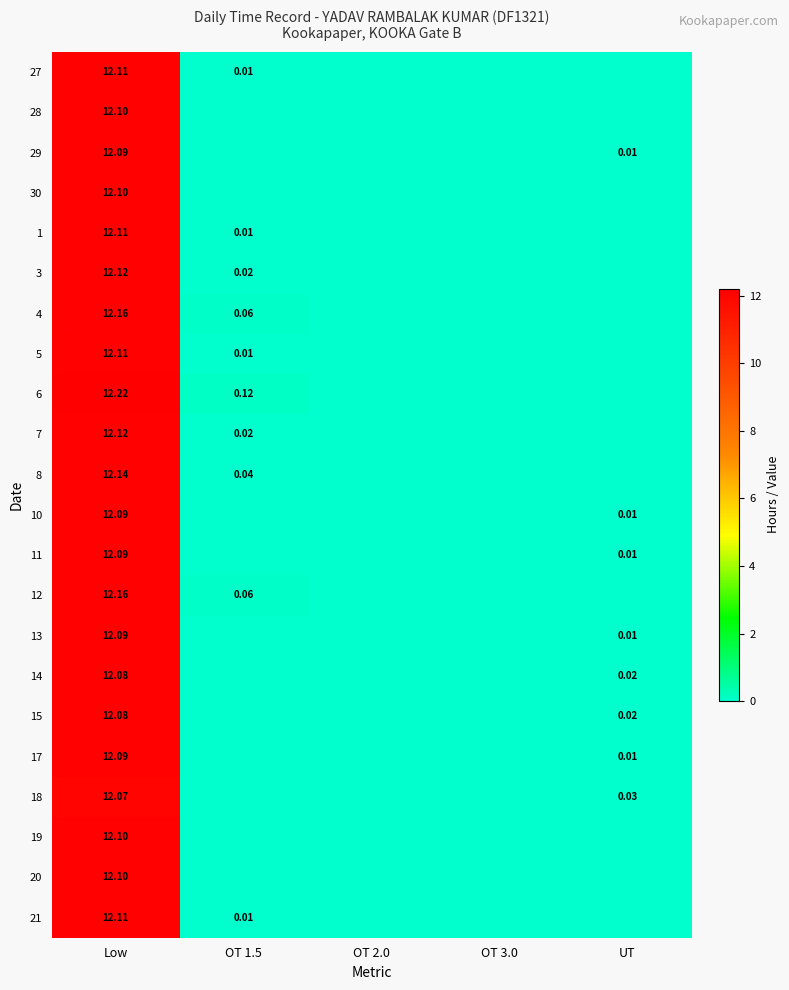

How many data points in 21 are above 0?

2